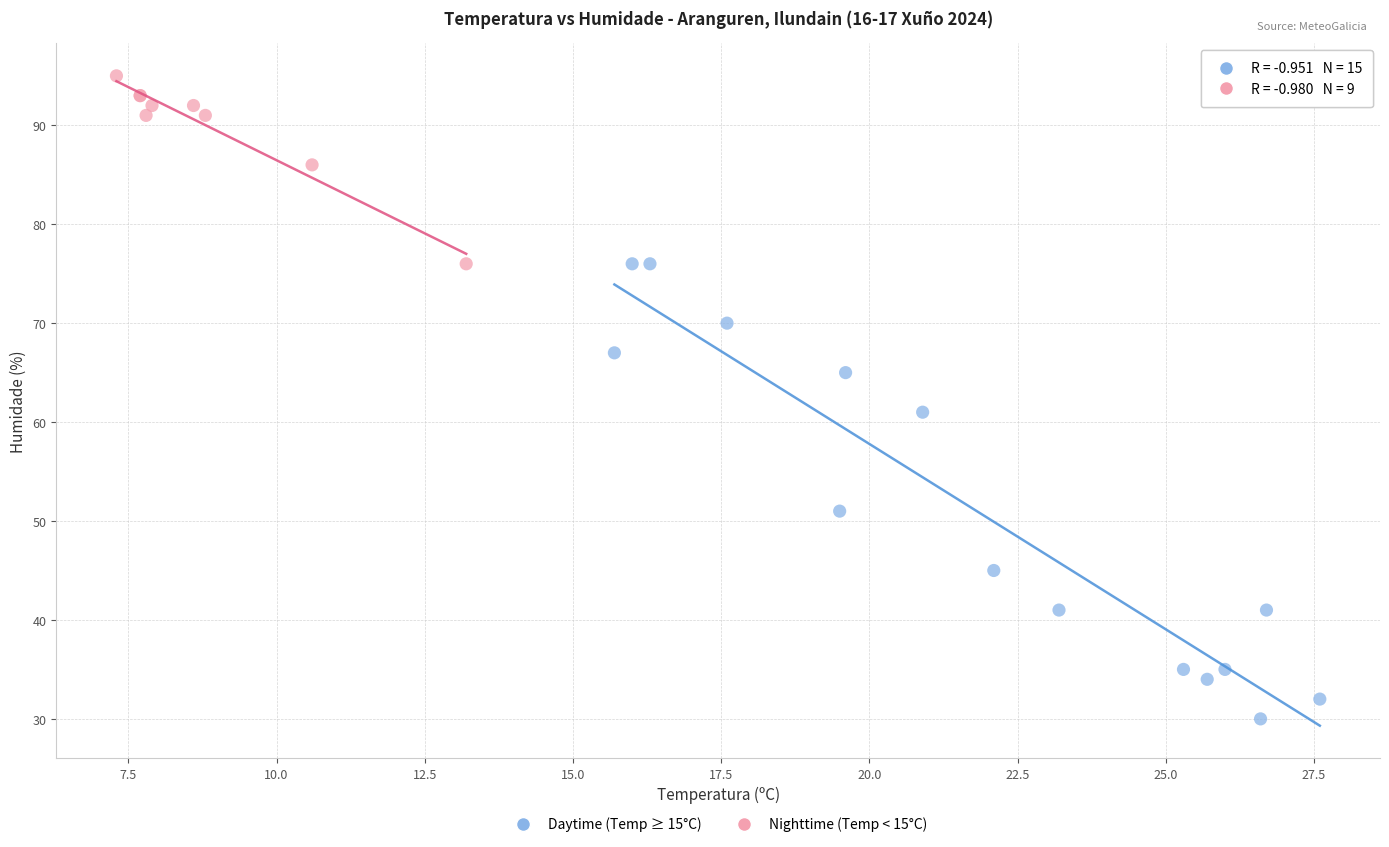

What are all the series names shown in the legend?

Daytime (Temp ≥ 15°C), Nighttime (Temp < 15°C)